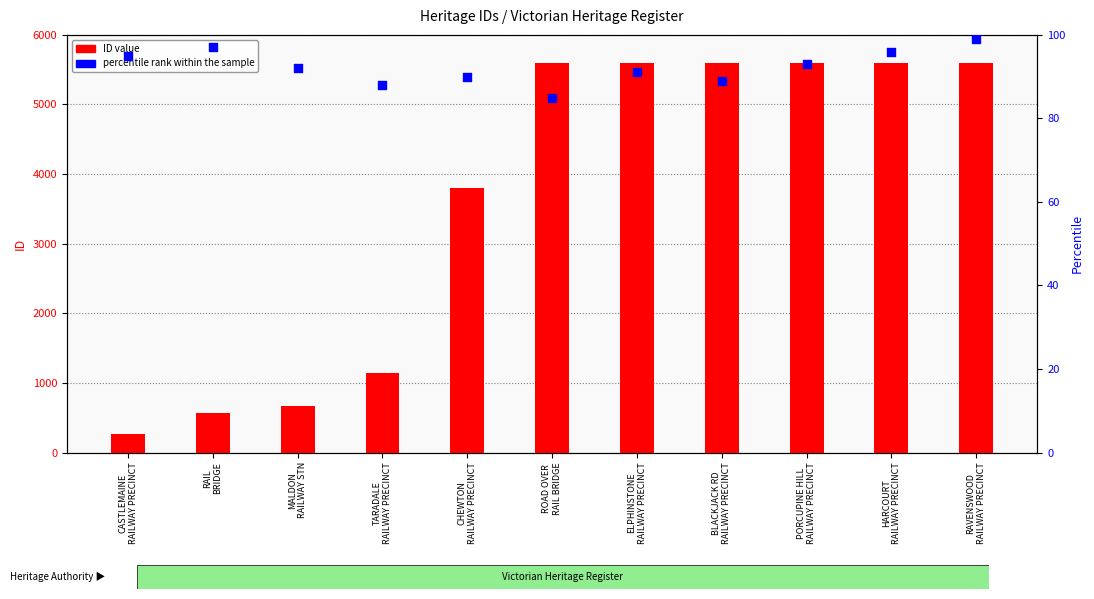

Which series has the largest total across all categories?

ID value